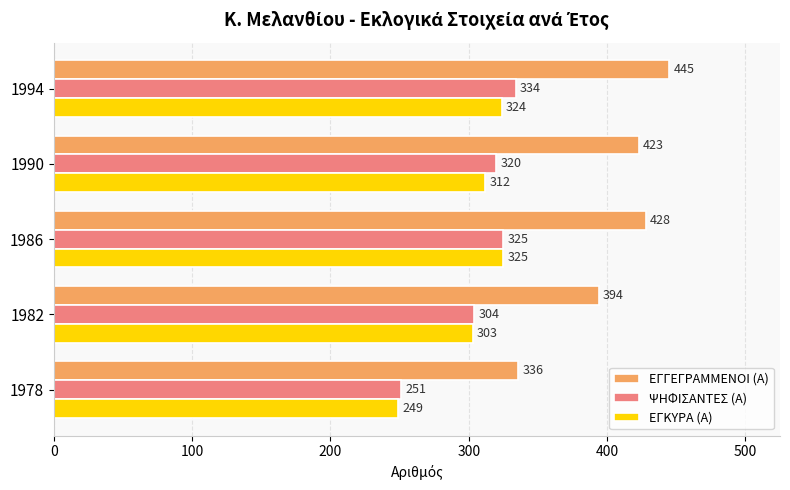

What is the difference between the maximum and minimum values in the ΨΗΦΙΣΑΝΤΕΣ (Α) series?

83